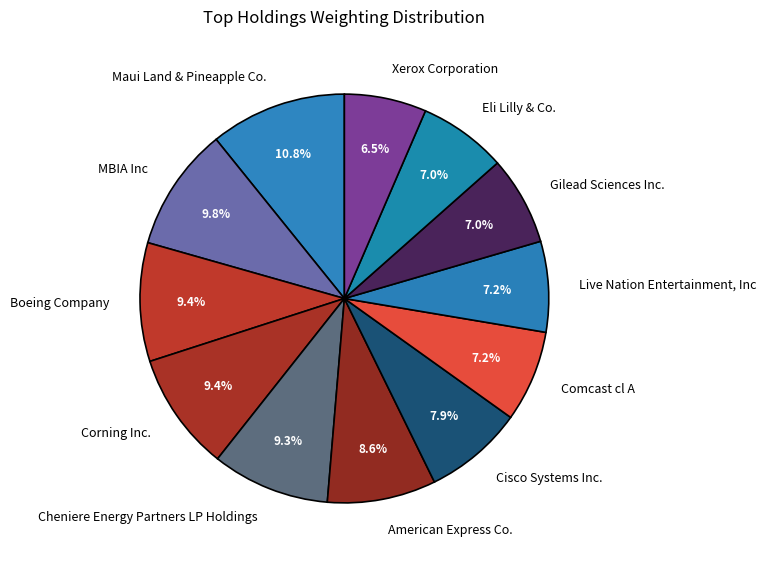

What portion of the pie excludes Comcast cl A?

92.8%